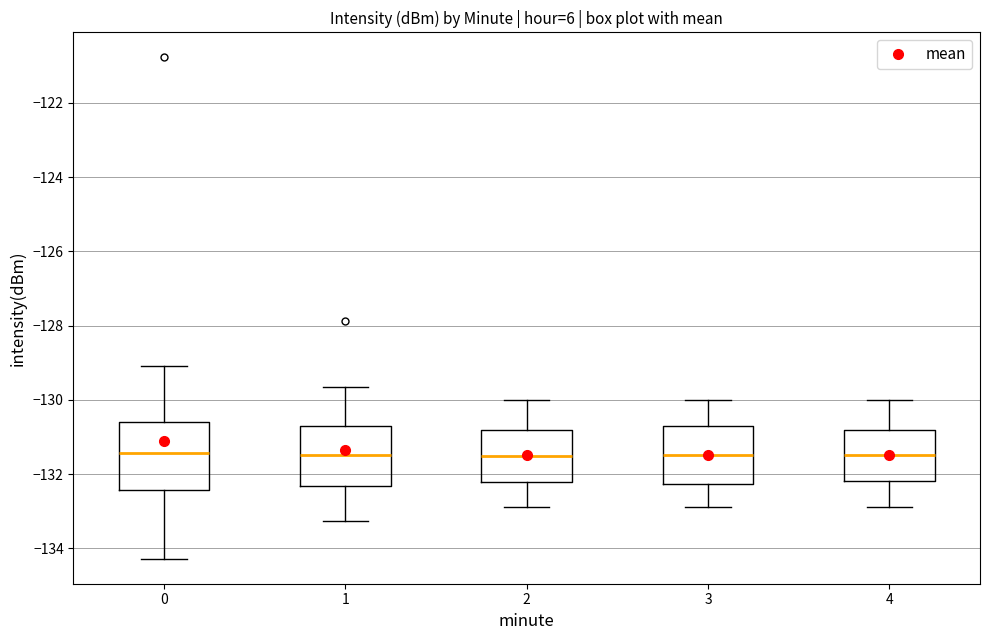

Reading left to right, read every box against the y-axis: the position of its median line, the range the box covers, and the ends of its whiskers. The values are not printed on the chart, so give them approximately, as read against the axis.

0: median -131.4, box -132.4 to -130.6, whiskers -134.2 to -129.0
1: median -131.4, box -132.4 to -130.8, whiskers -133.2 to -129.6
2: median -131.6, box -132.2 to -130.8, whiskers -133.0 to -130.0
3: median -131.4, box -132.2 to -130.6, whiskers -132.8 to -130.0
4: median -131.4, box -132.2 to -130.8, whiskers -133.0 to -130.0